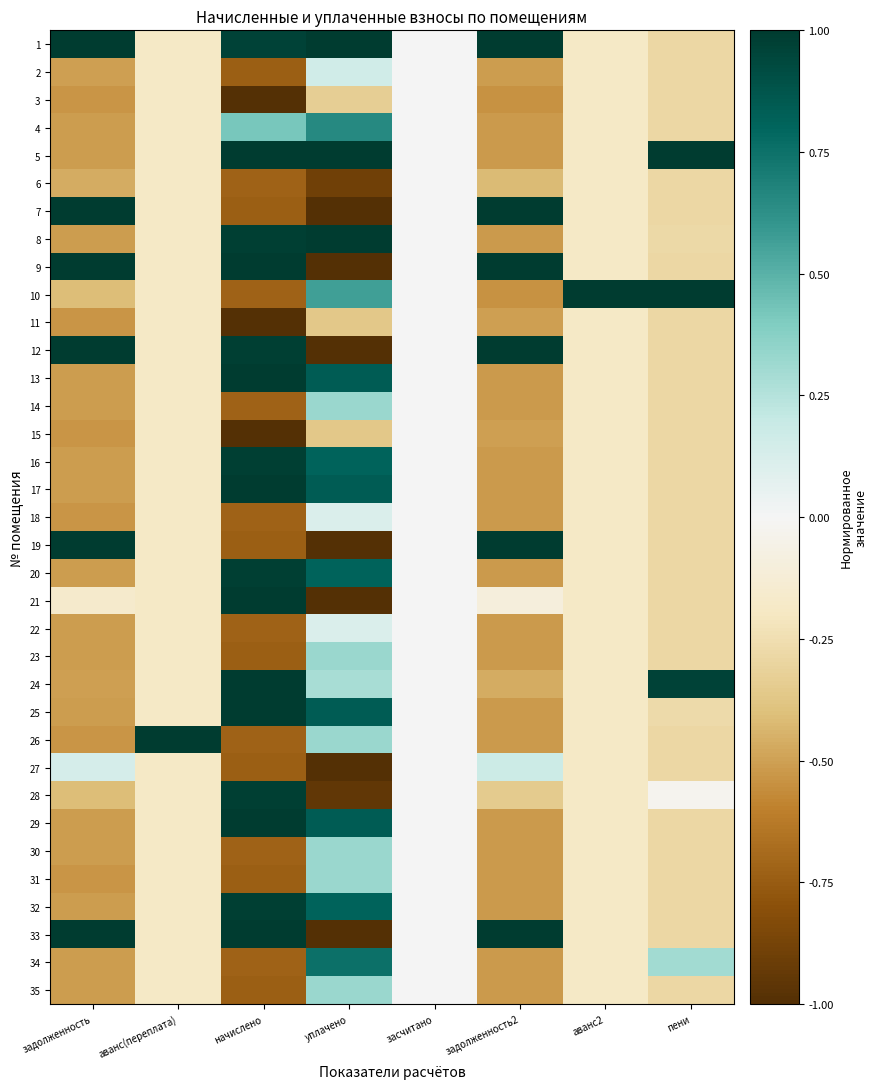

Reading left to right, what are all the values shown in this chart?

1: задолженность=1.0	аванс(переплата)=-0.2	начислено=1.0	уплачено=1.0	засчитано=0.0	задолженность2=1.0	аванс2=-0.2	пени=-0.3
2: задолженность=-0.5	аванс(переплата)=-0.2	начислено=-0.7	уплачено=0.2	засчитано=0.0	задолженность2=-0.5	аванс2=-0.2	пени=-0.3
3: задолженность=-0.5	аванс(переплата)=-0.2	начислено=-1.0	уплачено=-0.3	засчитано=0.0	задолженность2=-0.5	аванс2=-0.2	пени=-0.3
4: задолженность=-0.5	аванс(переплата)=-0.2	начислено=0.4	уплачено=0.7	засчитано=0.0	задолженность2=-0.5	аванс2=-0.2	пени=-0.3
5: задолженность=-0.5	аванс(переплата)=-0.2	начислено=1.0	уплачено=1.0	засчитано=0.0	задолженность2=-0.5	аванс2=-0.2	пени=1.0
6: задолженность=-0.5	аванс(переплата)=-0.2	начислено=-0.7	уплачено=-0.9	засчитано=0.0	задолженность2=-0.4	аванс2=-0.2	пени=-0.3
7: задолженность=1.0	аванс(переплата)=-0.2	начислено=-0.7	уплачено=-1.0	засчитано=0.0	задолженность2=1.0	аванс2=-0.2	пени=-0.3
8: задолженность=-0.5	аванс(переплата)=-0.2	начислено=1.0	уплачено=1.0	засчитано=0.0	задолженность2=-0.5	аванс2=-0.2	пени=-0.3
9: задолженность=1.0	аванс(переплата)=-0.2	начислено=1.0	уплачено=-1.0	засчитано=0.0	задолженность2=1.0	аванс2=-0.2	пени=-0.3
10: задолженность=-0.4	аванс(переплата)=-0.2	начислено=-0.7	уплачено=0.6	засчитано=0.0	задолженность2=-0.5	аванс2=1.0	пени=1.0
11: задолженность=-0.5	аванс(переплата)=-0.2	начислено=-1.0	уплачено=-0.4	засчитано=0.0	задолженность2=-0.5	аванс2=-0.2	пени=-0.3
12: задолженность=1.0	аванс(переплата)=-0.2	начислено=1.0	уплачено=-1.0	засчитано=0.0	задолженность2=1.0	аванс2=-0.2	пени=-0.3
13: задолженность=-0.5	аванс(переплата)=-0.2	начислено=1.0	уплачено=0.8	засчитано=0.0	задолженность2=-0.5	аванс2=-0.2	пени=-0.3
14: задолженность=-0.5	аванс(переплата)=-0.2	начислено=-0.7	уплачено=0.3	засчитано=0.0	задолженность2=-0.5	аванс2=-0.2	пени=-0.3
15: задолженность=-0.5	аванс(переплата)=-0.2	начислено=-1.0	уплачено=-0.4	засчитано=0.0	задолженность2=-0.5	аванс2=-0.2	пени=-0.3
16: задолженность=-0.5	аванс(переплата)=-0.2	начислено=1.0	уплачено=0.8	засчитано=0.0	задолженность2=-0.5	аванс2=-0.2	пени=-0.3
17: задолженность=-0.5	аванс(переплата)=-0.2	начислено=1.0	уплачено=0.8	засчитано=0.0	задолженность2=-0.5	аванс2=-0.2	пени=-0.3
18: задолженность=-0.5	аванс(переплата)=-0.2	начислено=-0.7	уплачено=0.1	засчитано=0.0	задолженность2=-0.5	аванс2=-0.2	пени=-0.3
19: задолженность=1.0	аванс(переплата)=-0.2	начислено=-0.7	уплачено=-1.0	засчитано=0.0	задолженность2=1.0	аванс2=-0.2	пени=-0.3
20: задолженность=-0.5	аванс(переплата)=-0.2	начислено=1.0	уплачено=0.8	засчитано=0.0	задолженность2=-0.5	аванс2=-0.2	пени=-0.3
21: задолженность=-0.2	аванс(переплата)=-0.2	начислено=1.0	уплачено=-1.0	засчитано=0.0	задолженность2=-0.1	аванс2=-0.2	пени=-0.3
22: задолженность=-0.5	аванс(переплата)=-0.2	начислено=-0.7	уплачено=0.1	засчитано=0.0	задолженность2=-0.5	аванс2=-0.2	пени=-0.3
23: задолженность=-0.5	аванс(переплата)=-0.2	начислено=-0.7	уплачено=0.3	засчитано=0.0	задолженность2=-0.5	аванс2=-0.2	пени=-0.3
24: задолженность=-0.5	аванс(переплата)=-0.2	начислено=1.0	уплачено=0.3	засчитано=0.0	задолженность2=-0.5	аванс2=-0.2	пени=1.0
25: задолженность=-0.5	аванс(переплата)=-0.2	начислено=1.0	уплачено=0.8	засчитано=0.0	задолженность2=-0.5	аванс2=-0.2	пени=-0.3
26: задолженность=-0.5	аванс(переплата)=1.0	начислено=-0.7	уплачено=0.3	засчитано=0.0	задолженность2=-0.5	аванс2=-0.2	пени=-0.3
27: задолженность=0.1	аванс(переплата)=-0.2	начислено=-0.7	уплачено=-1.0	засчитано=0.0	задолженность2=0.2	аванс2=-0.2	пени=-0.3
28: задолженность=-0.4	аванс(переплата)=-0.2	начислено=1.0	уплачено=-1.0	засчитано=0.0	задолженность2=-0.3	аванс2=-0.2	пени=-0.0
29: задолженность=-0.5	аванс(переплата)=-0.2	начислено=1.0	уплачено=0.8	засчитано=0.0	задолженность2=-0.5	аванс2=-0.2	пени=-0.3
30: задолженность=-0.5	аванс(переплата)=-0.2	начислено=-0.7	уплачено=0.3	засчитано=0.0	задолженность2=-0.5	аванс2=-0.2	пени=-0.3
31: задолженность=-0.5	аванс(переплата)=-0.2	начислено=-0.7	уплачено=0.3	засчитано=0.0	задолженность2=-0.5	аванс2=-0.2	пени=-0.3
32: задолженность=-0.5	аванс(переплата)=-0.2	начислено=1.0	уплачено=0.8	засчитано=0.0	задолженность2=-0.5	аванс2=-0.2	пени=-0.3
33: задолженность=1.0	аванс(переплата)=-0.2	начислено=1.0	уплачено=-1.0	засчитано=0.0	задолженность2=1.0	аванс2=-0.2	пени=-0.3
34: задолженность=-0.5	аванс(переплата)=-0.2	начислено=-0.7	уплачено=0.8	засчитано=0.0	задолженность2=-0.5	аванс2=-0.2	пени=0.3
35: задолженность=-0.5	аванс(переплата)=-0.2	начислено=-0.7	уплачено=0.3	засчитано=0.0	задолженность2=-0.5	аванс2=-0.2	пени=-0.3